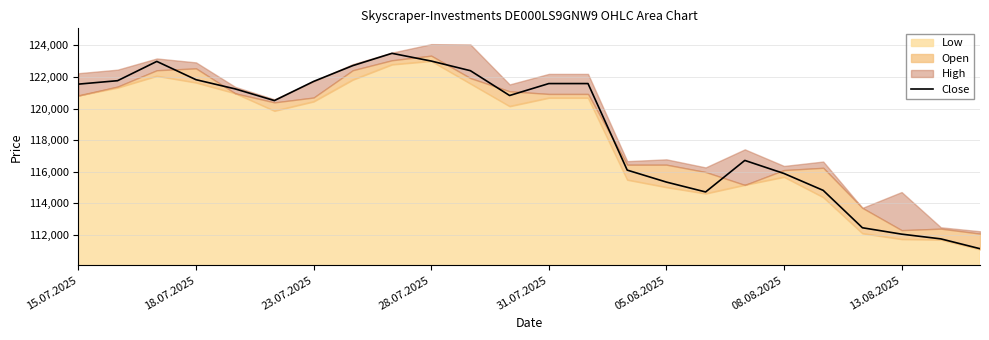

What is the sum of all values?

2848172